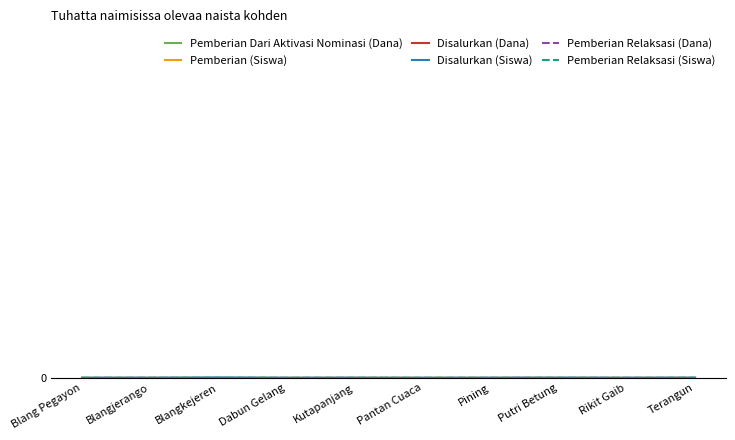

How many lines are shown in the chart?

6